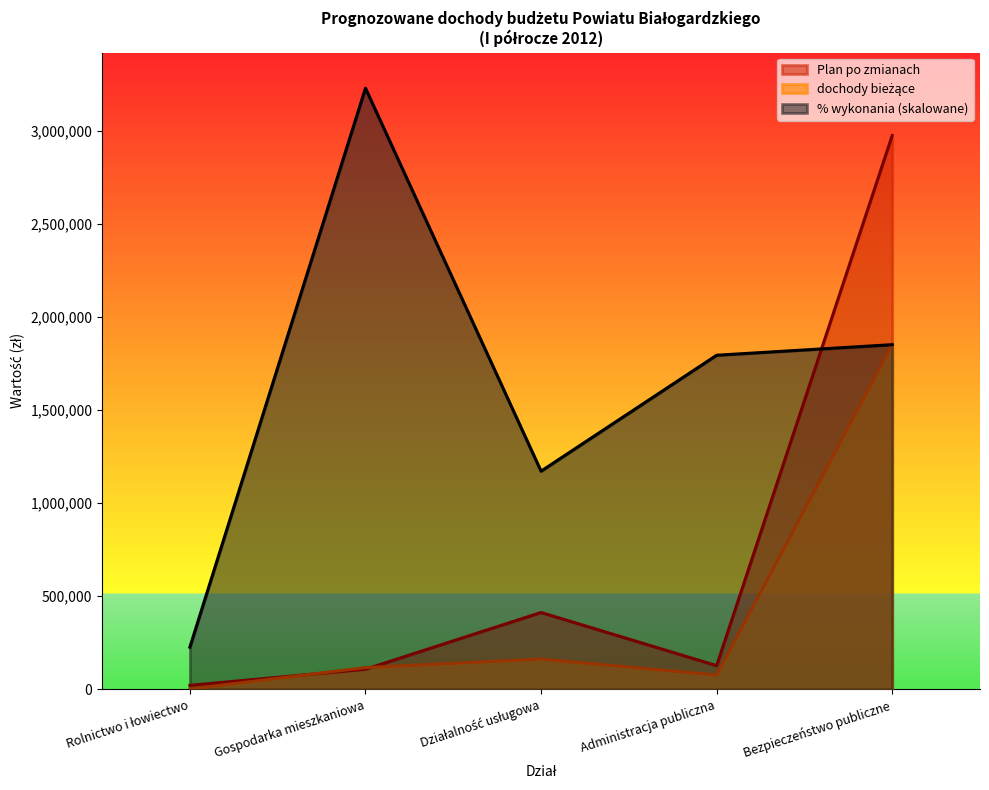

Where is the first local maximum for Plan po zmianach?

Działalność usługowa